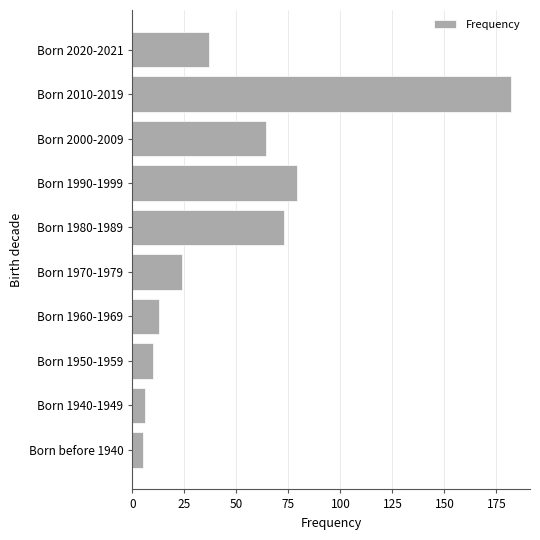

True or false: the data shows 10 at Born 1950-1959.

True